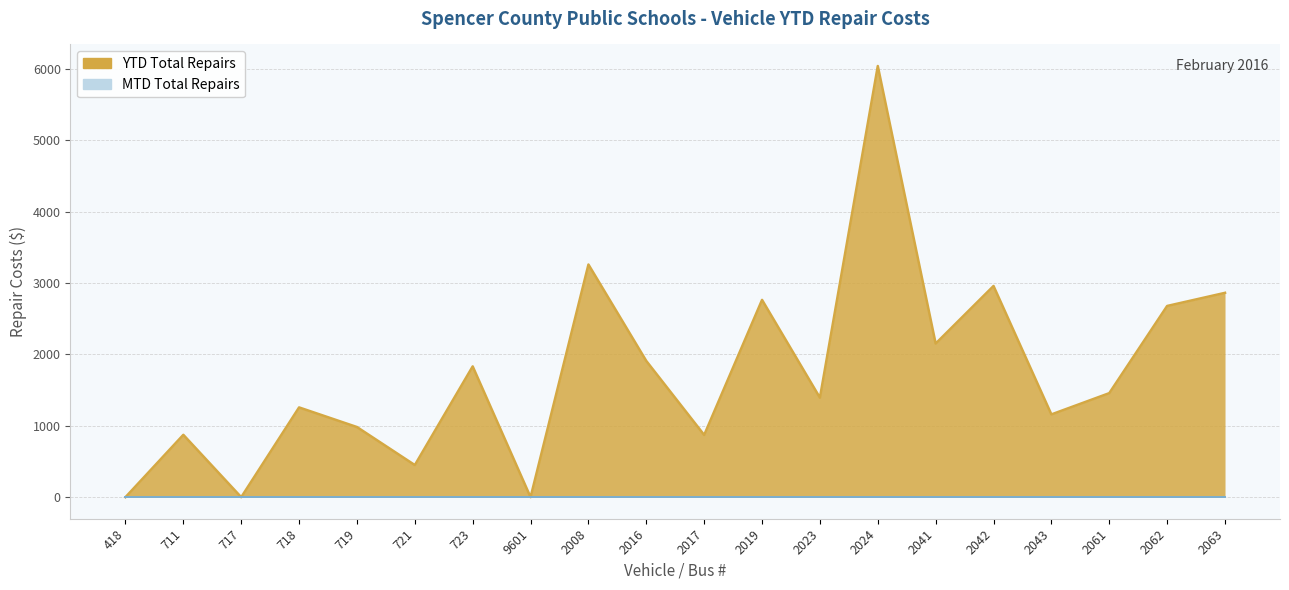

Reading left to right, extract all data points from this chart.

418=0.0	711=874.0	717=0.0	718=1258.0	719=983.0	721=450.0	723=1833.0	9601=0.0	2008=3261.0	2016=1909.0	2017=871.8	2019=2765.0	2023=1394.0	2024=6043.1	2041=2153.0	2042=2960.0	2043=1160.0	2061=1458.0	2062=2680.0	2063=2864.0